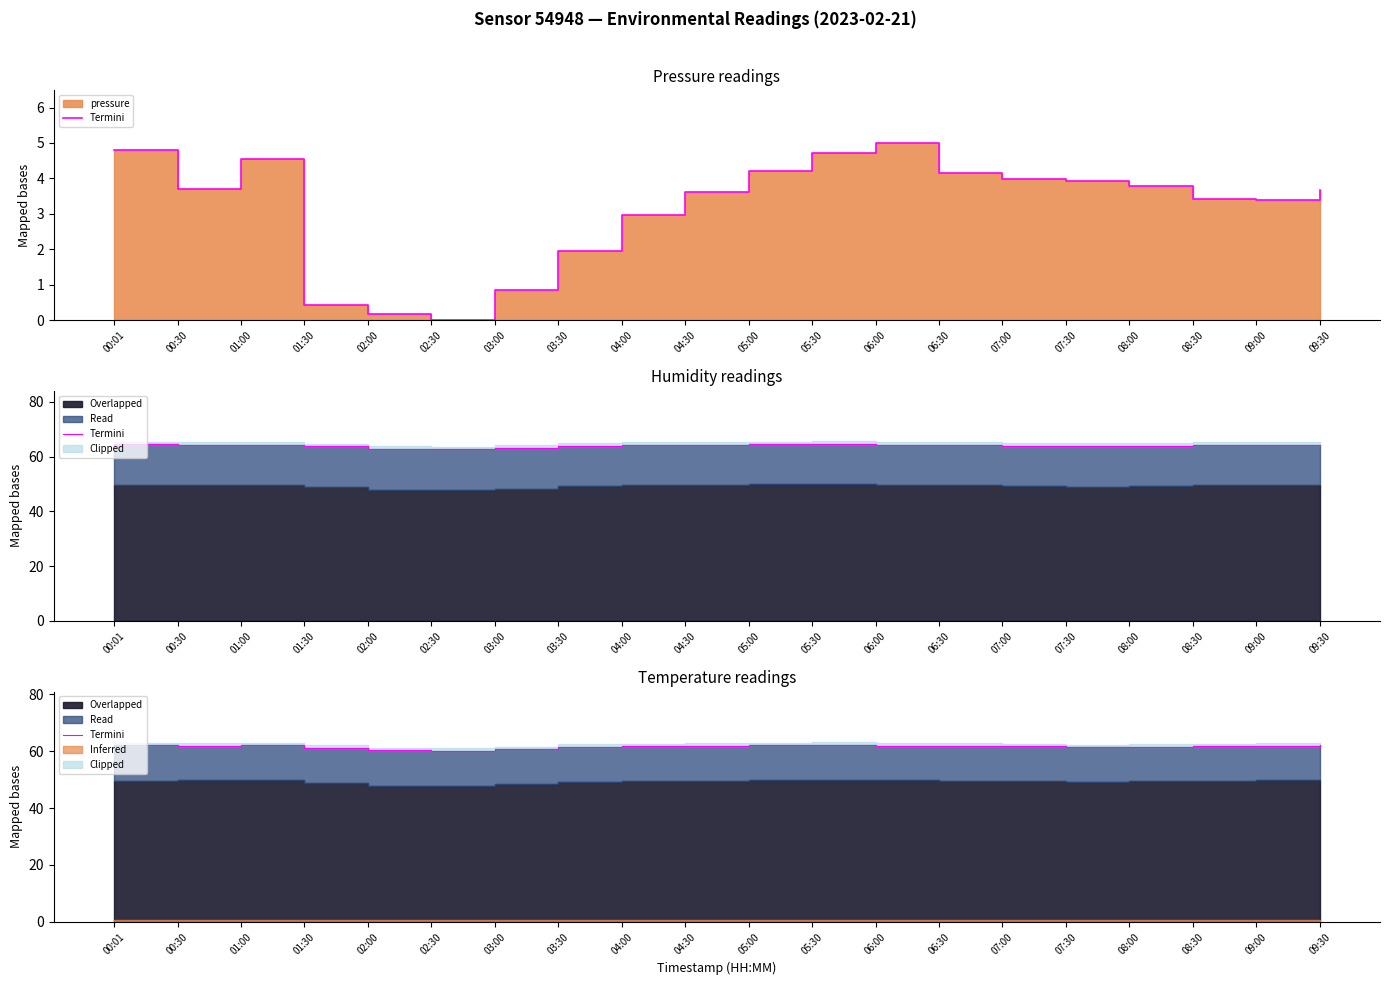

How many points are lower than both their immediate neighbors (excluding endpoints)?

3